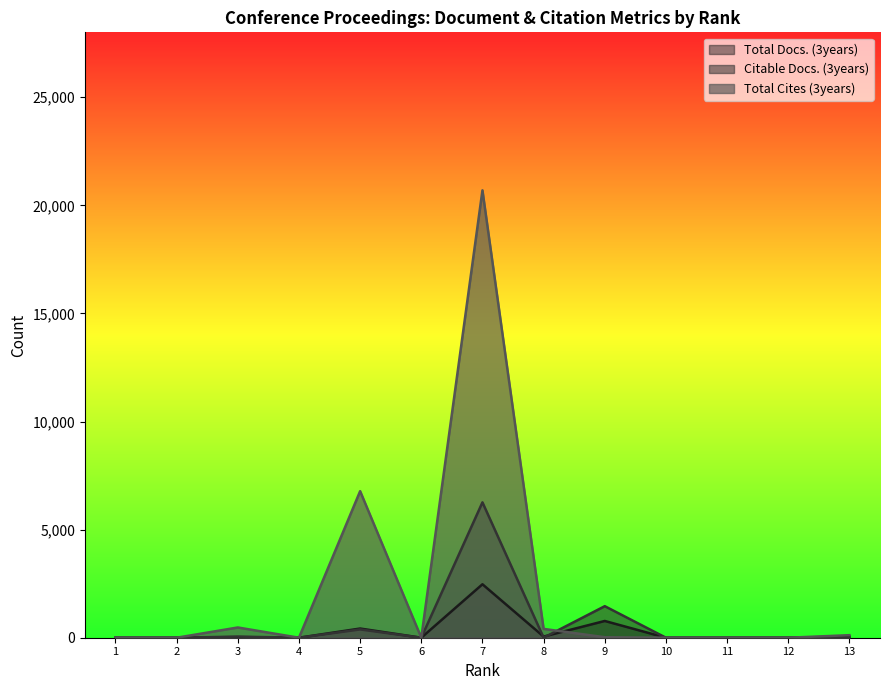

Rank the series at 4 from highest to lowest value.

Total Docs. (3years), Citable Docs. (3years), Total Cites (3years)